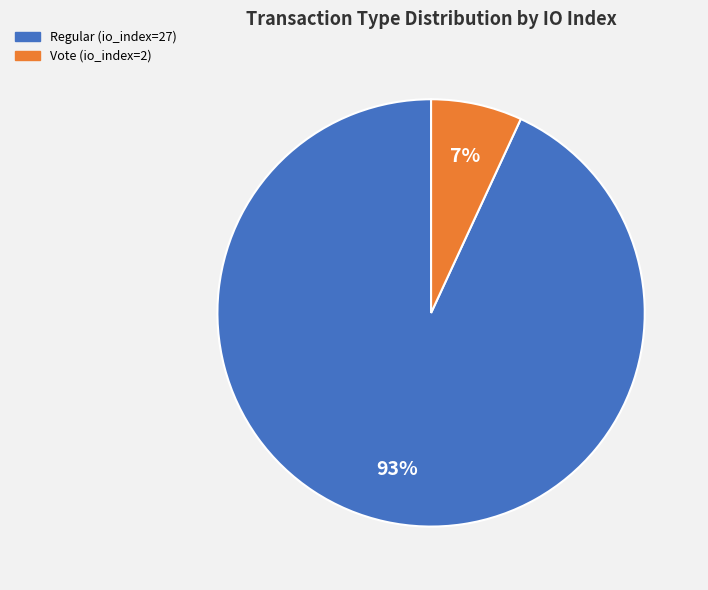

What percentage is the Regular (io_index=27) slice, to the nearest percent?

93%